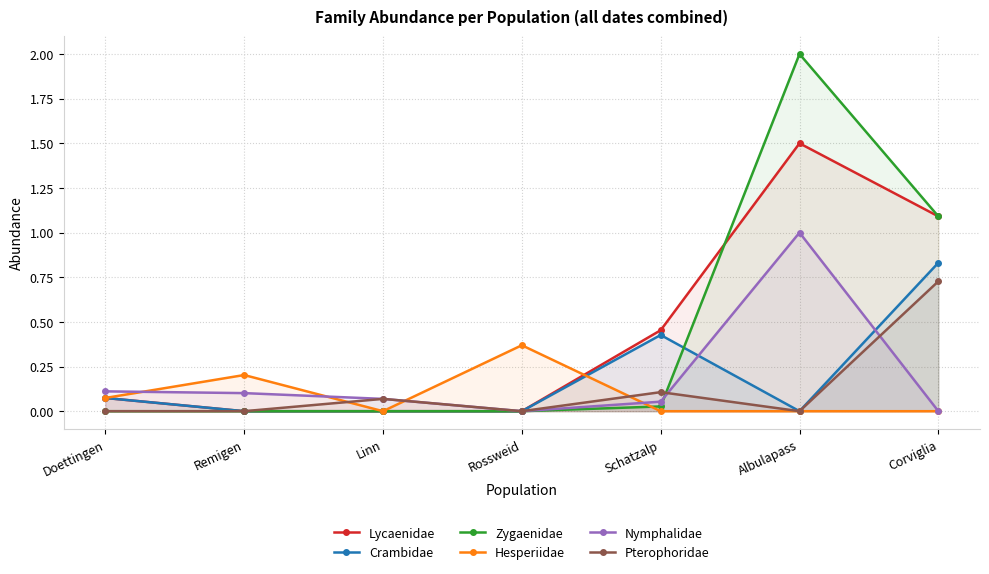

What is the label of the 5th point from the left?

Schatzalp